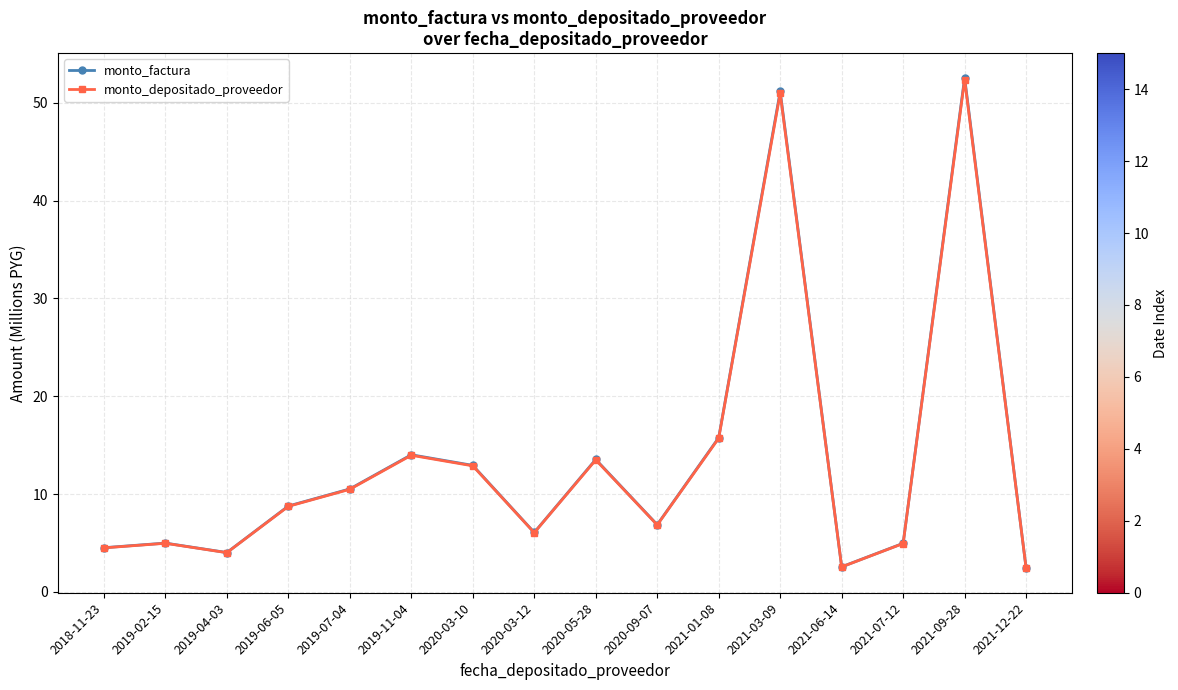

What is the average value of the monto_depositado_proveedor series?

13.4